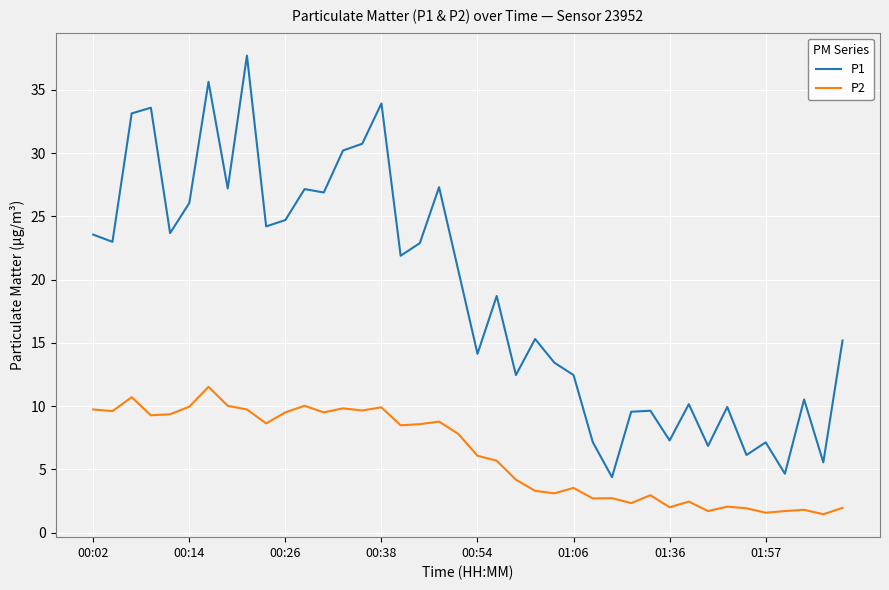

Does the chart have visible grid lines?

Yes